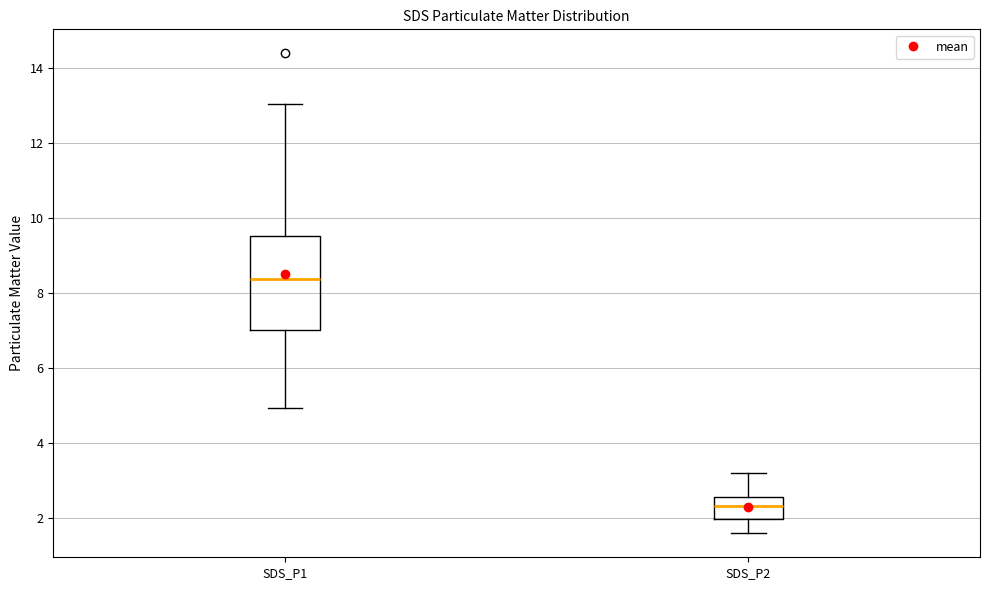

Which box's median line is the lowest?

SDS_P2